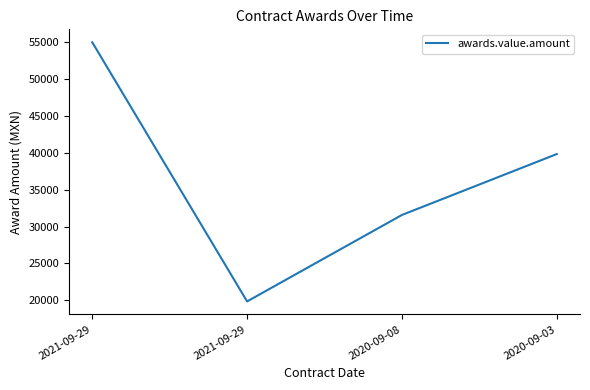

What is the difference between the maximum and second lowest values?

23388.8